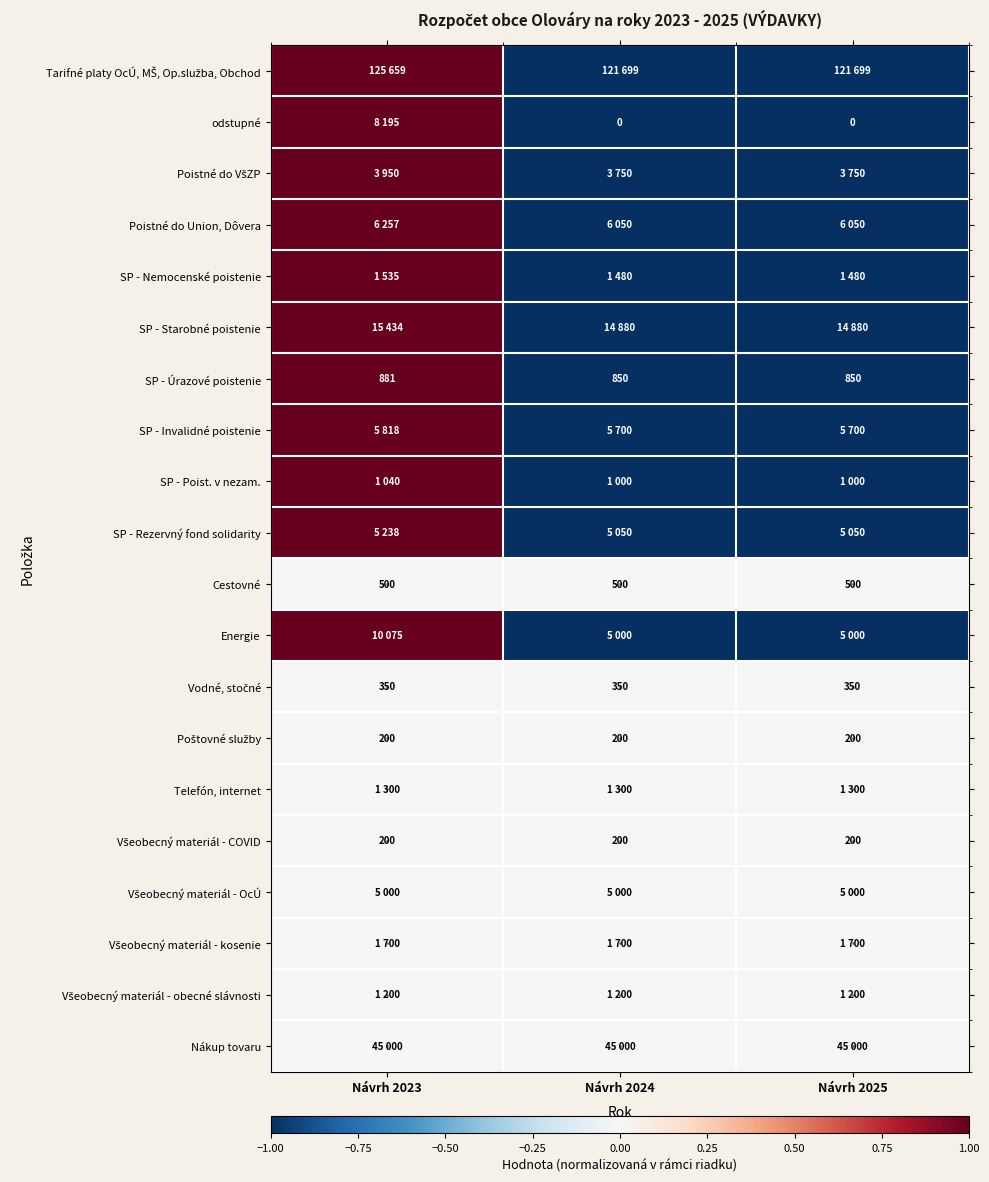

Read the Cestovné value at Návrh 2024.

500